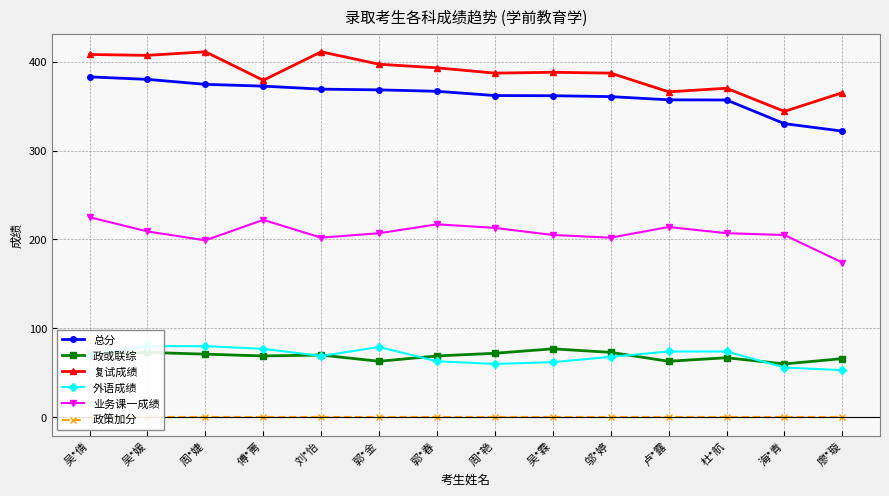

What is the difference between the highest and lowest values at 廖*璇?

365.0